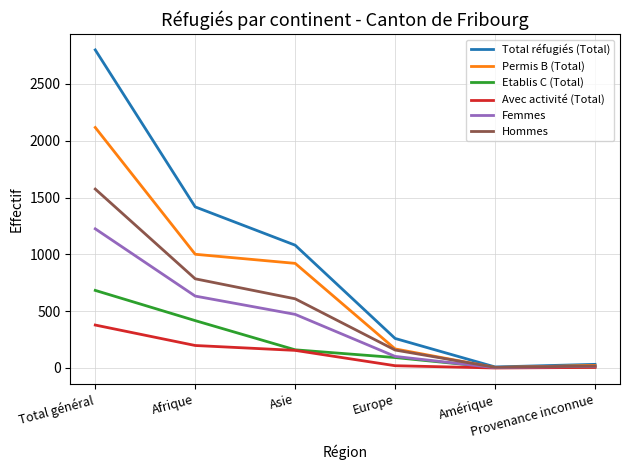

Rank the series by their maximum value, from highest to lowest.

Total réfugiés (Total), Permis B (Total), Hommes, Femmes, Etablis C (Total), Avec activité (Total)